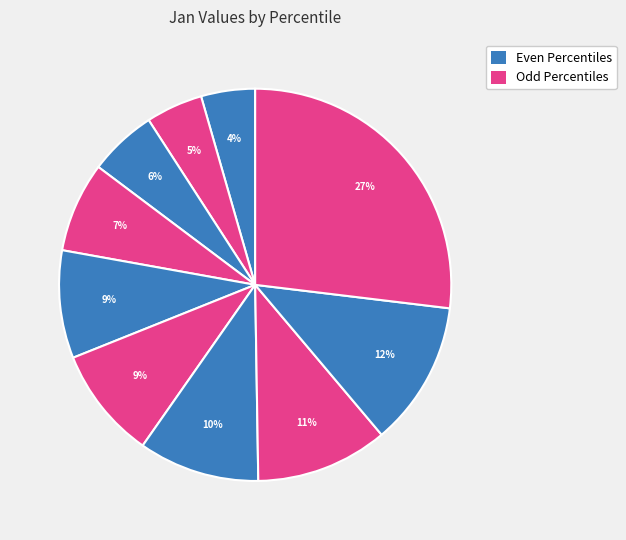

Rank the categories by value from lowest to highest.

pct05, pct15, pct25, pct35, pct45, pct55, pct65, pct75, pct85, pct95